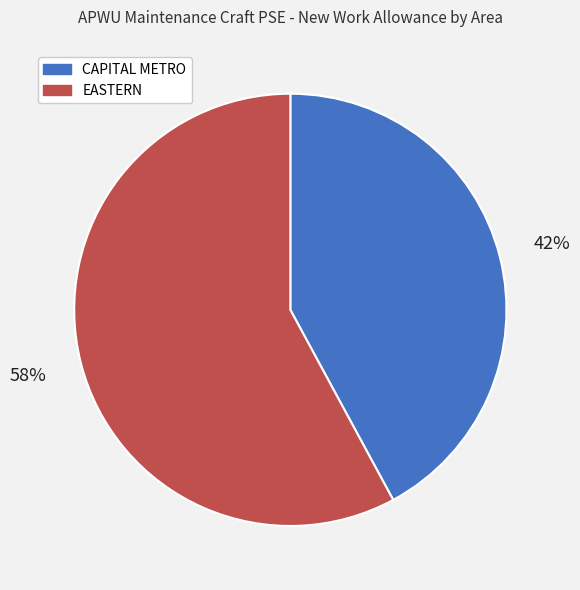

How many segments does this pie chart have?

2